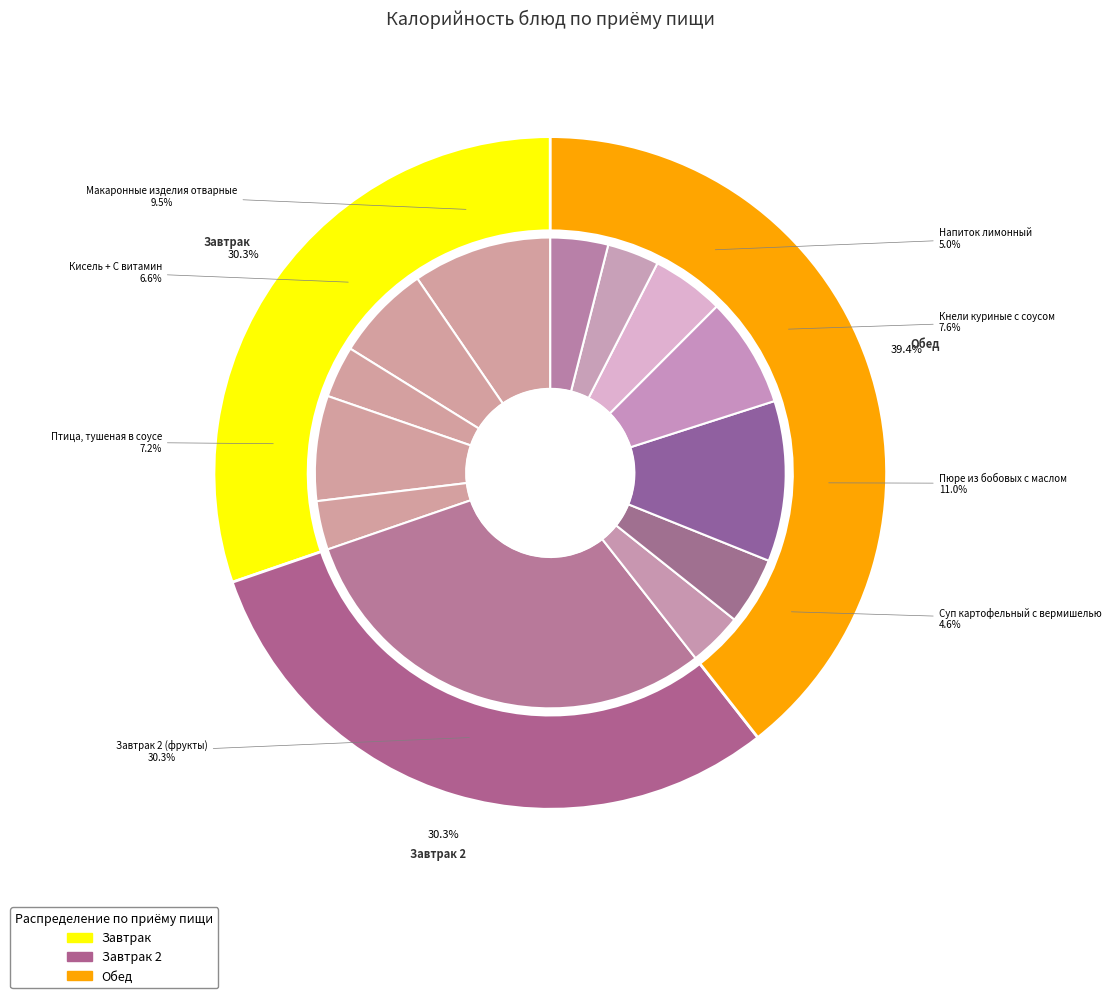

How much of the chart is everything except Хлеб пшеничный (завтрак)?

96.4%